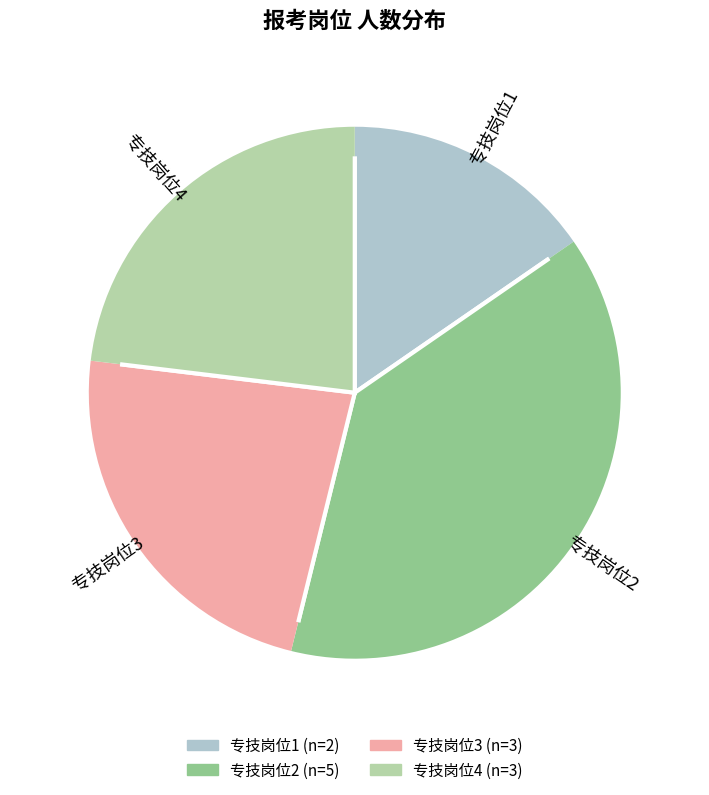

To the nearest percent, what percentage of the pie is 专技岗位4?

23%